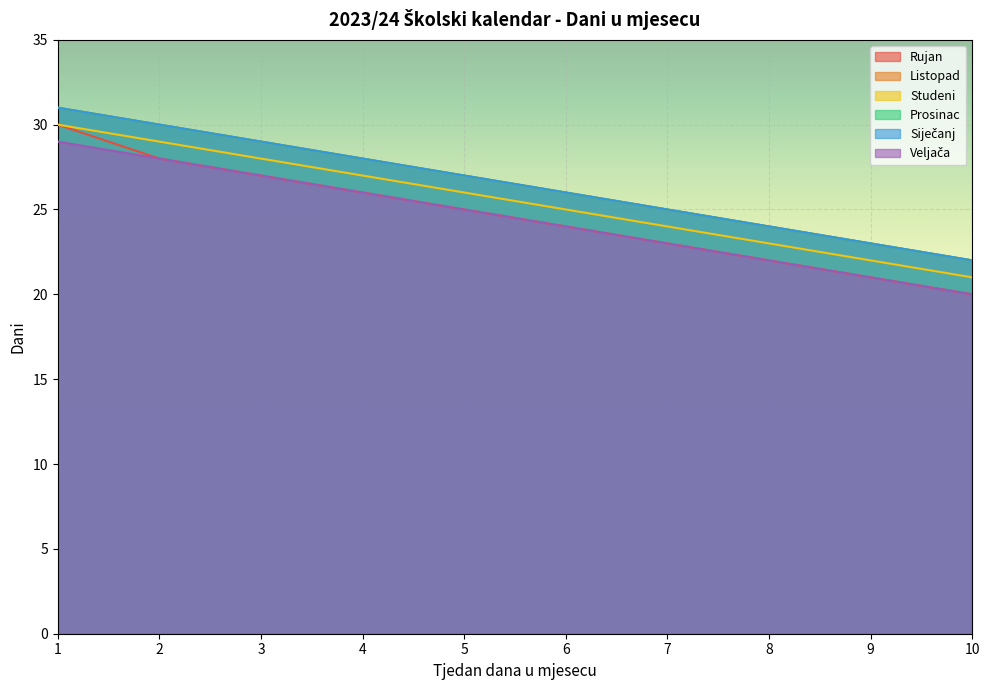

True or false: Rujan has more than 0 points higher than both neighbors.

False